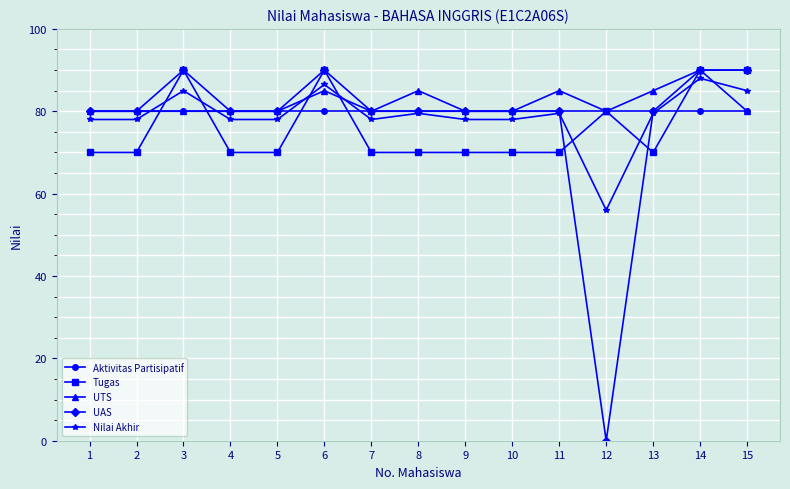

The UTS series shows 141.4 at 12. True or false?

False